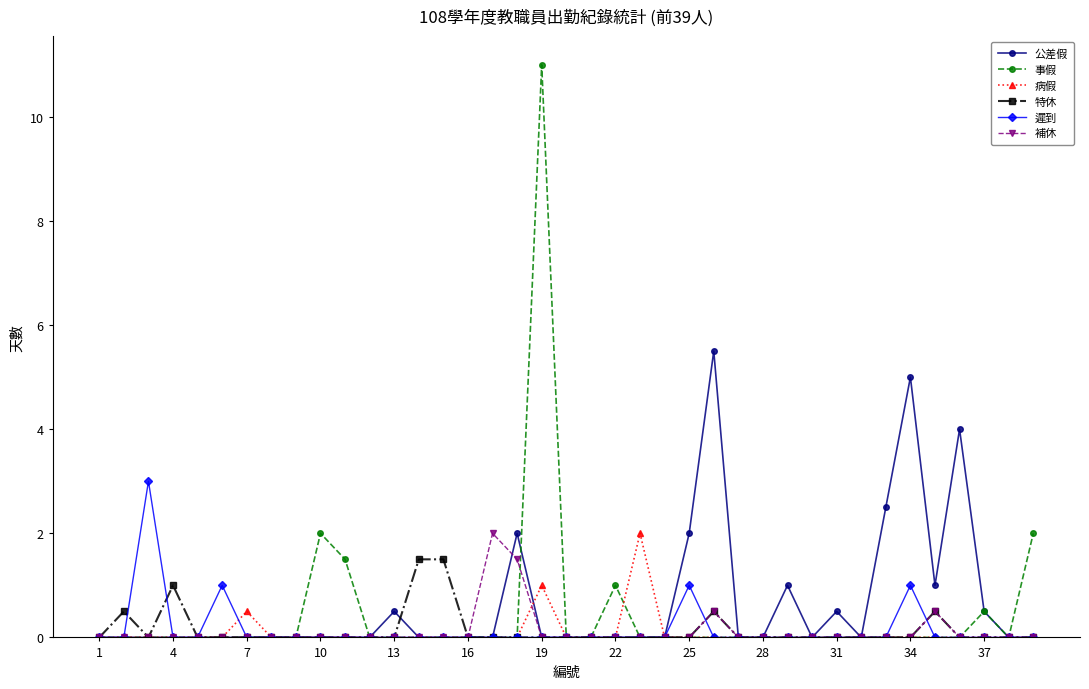

What is the difference between the maximum and minimum values in the 病假 series?

2.0